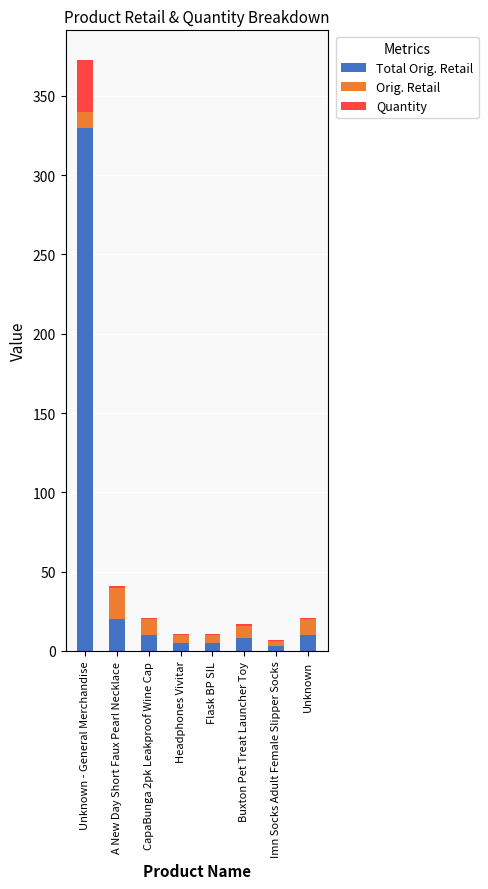

At which category is the sum across all series the highest?

Unknown - General Merchandise